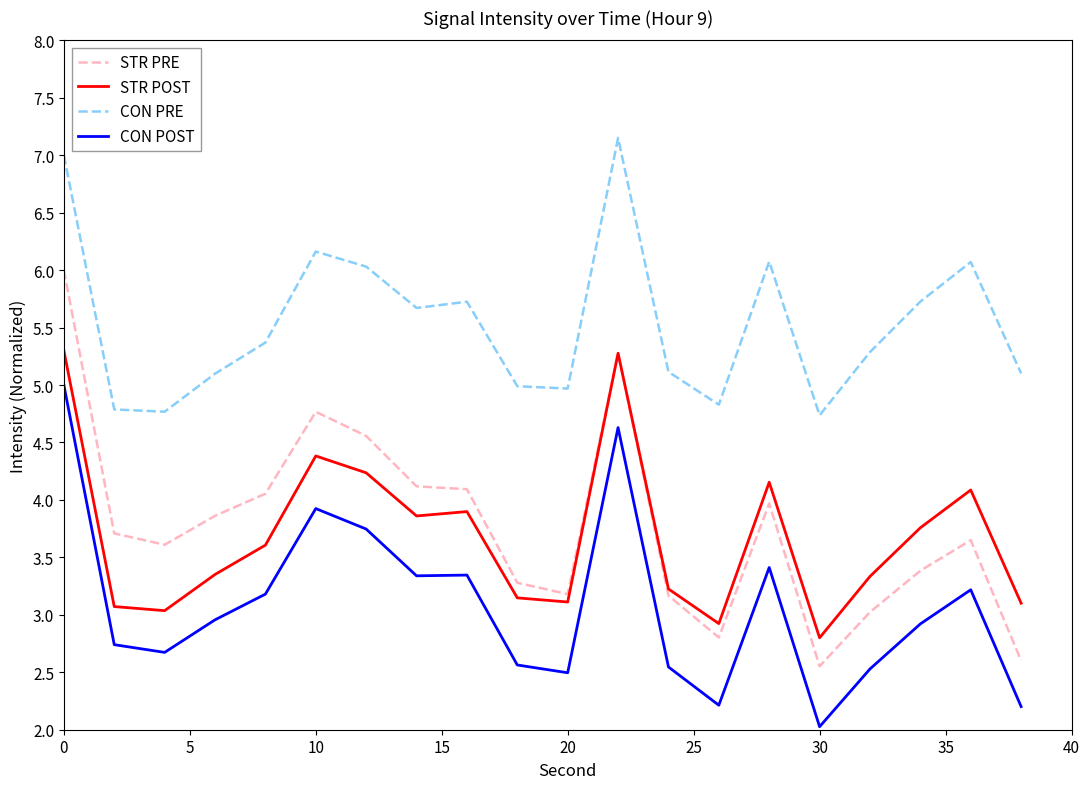

Which series has the largest range (max minus min)?

STR PRE